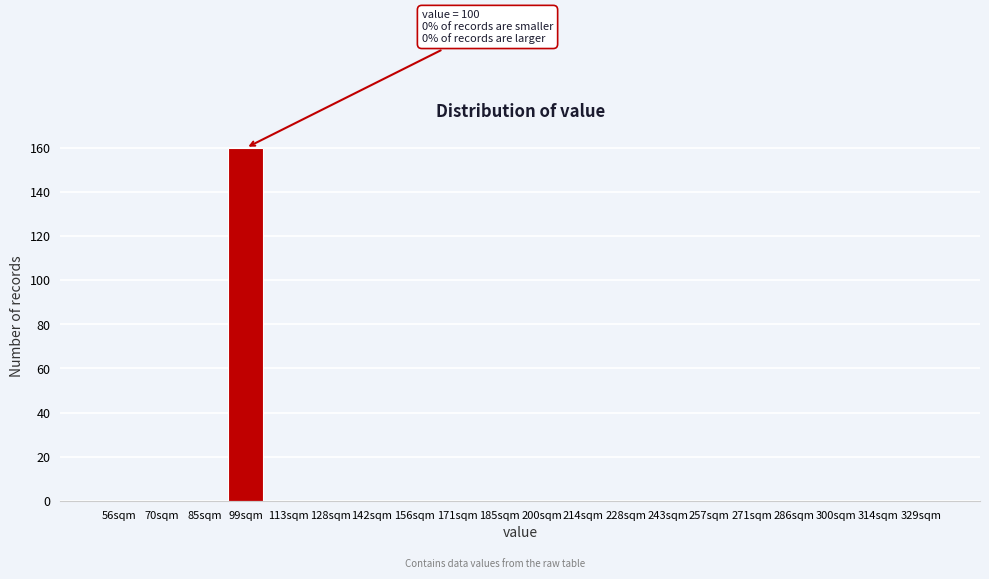

Reading left to right, extract all data points from this chart.

56sqm=0	70sqm=0	85sqm=0	99sqm=160	113sqm=0	128sqm=0	142sqm=0	156sqm=0	171sqm=0	185sqm=0	200sqm=0	214sqm=0	228sqm=0	243sqm=0	257sqm=0	271sqm=0	286sqm=0	300sqm=0	314sqm=0	329sqm=0